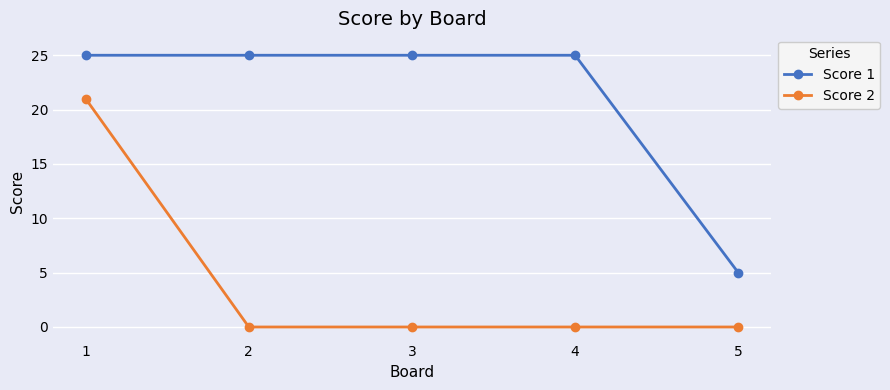

Which series has the widest spread of values?

Score 2